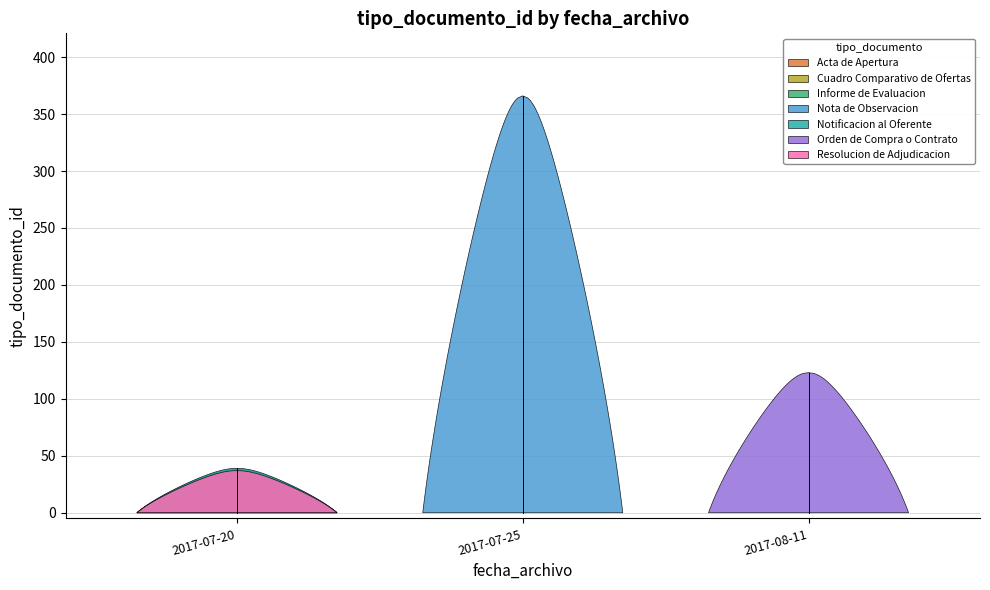

The chart shows a value of 60 at 2017-07-20. True or false?

False